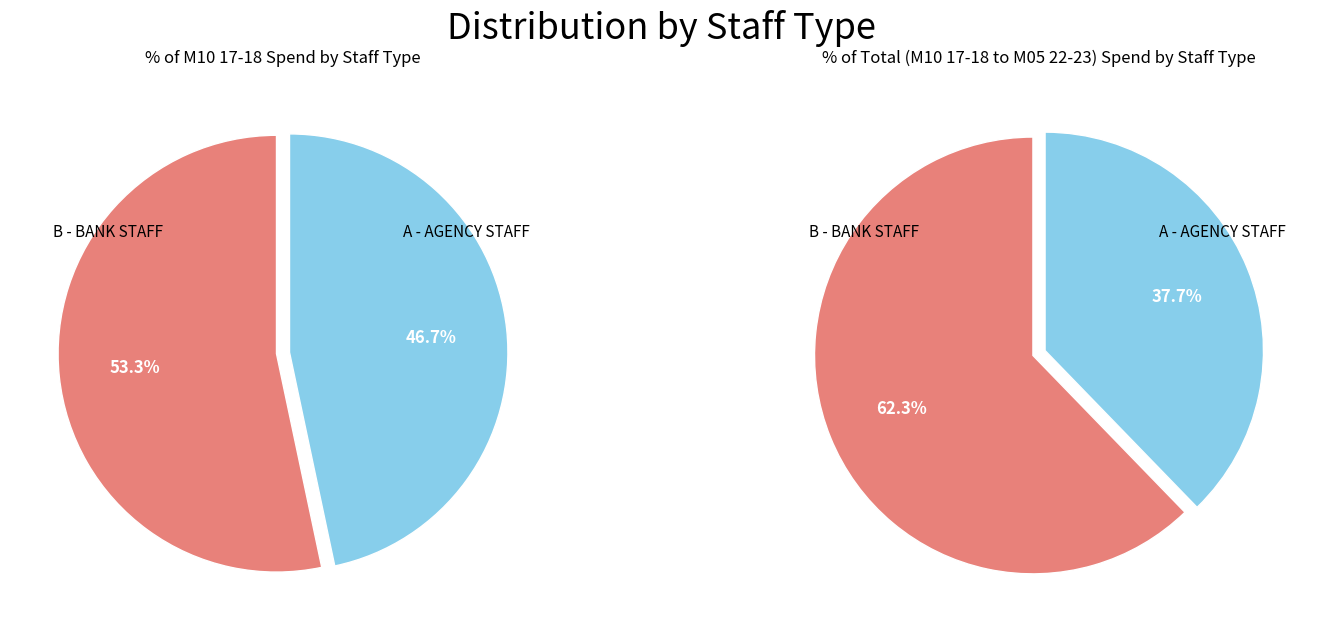

To the nearest percent, what portion does B - BANK STAFF represent?

62%